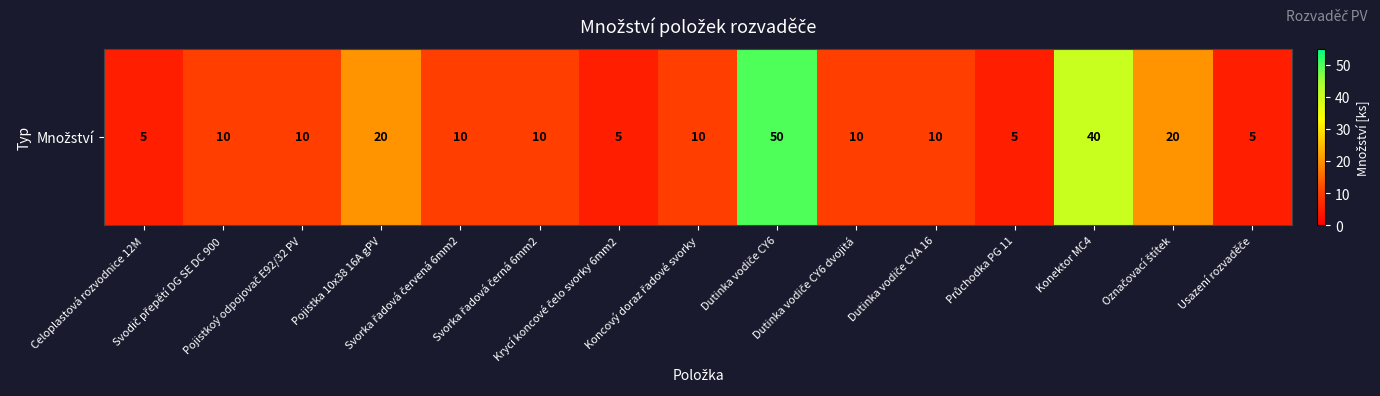

At which category does the chart reach its minimum across all series?

Celoplastová rozvodnice 12M